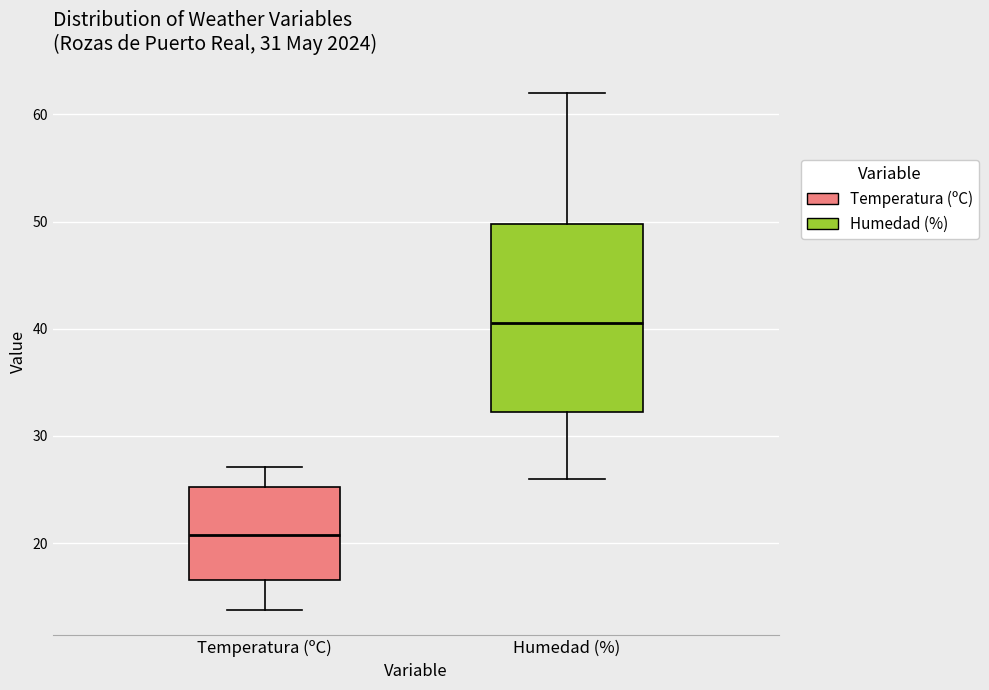

Which box is the tallest, from its lower edge to its upper edge?

Humedad (%)